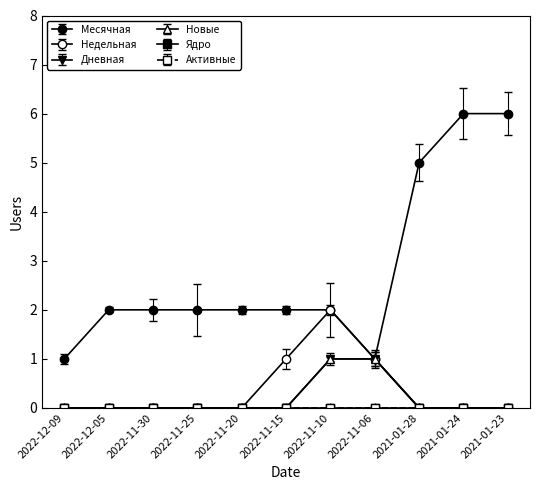

What is the label of the 8th point from the right?

2022-11-25